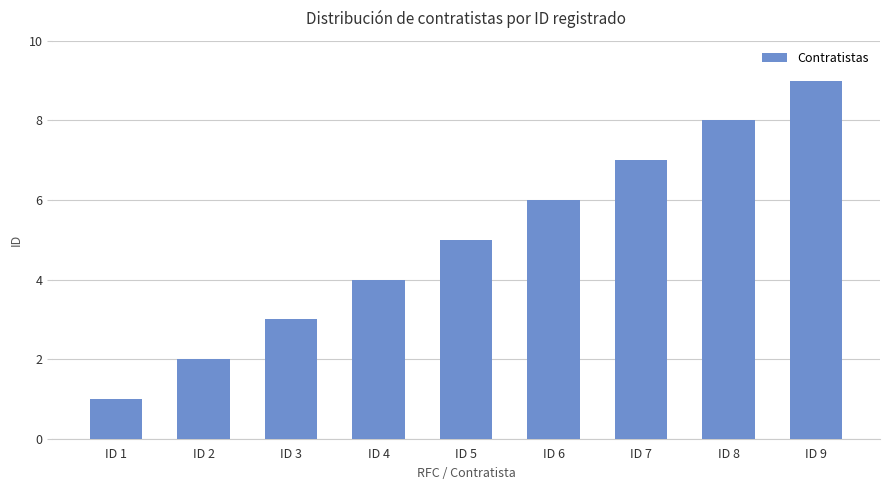

Approximately how many times larger is the value at ID 8 compared to ID 2?

4.0